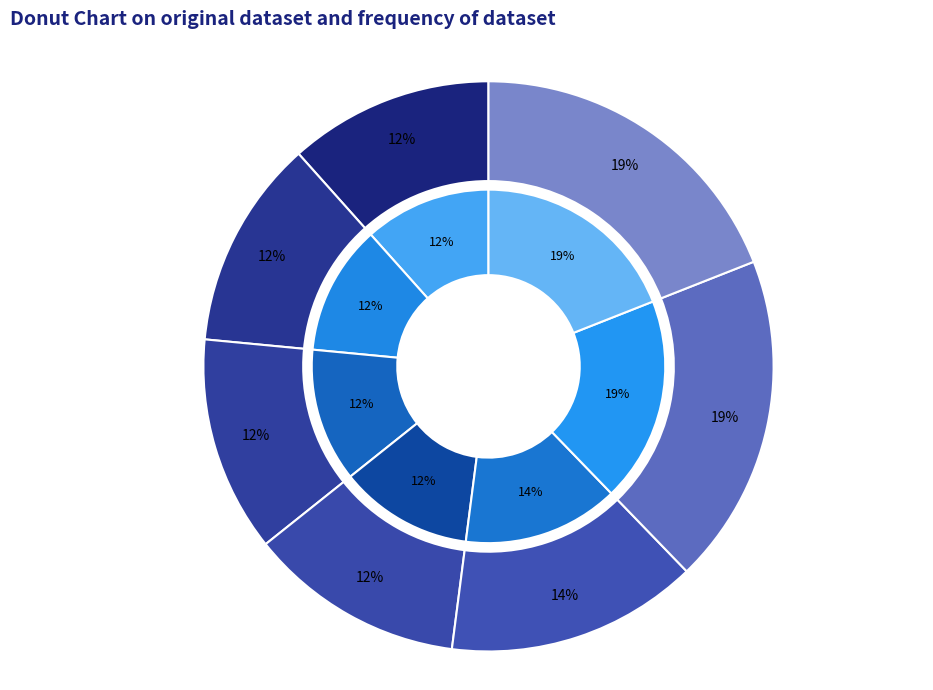

To the nearest percent, what is the difference between the 2013-02-07 and 2013-08-26 slice percentages?

7%